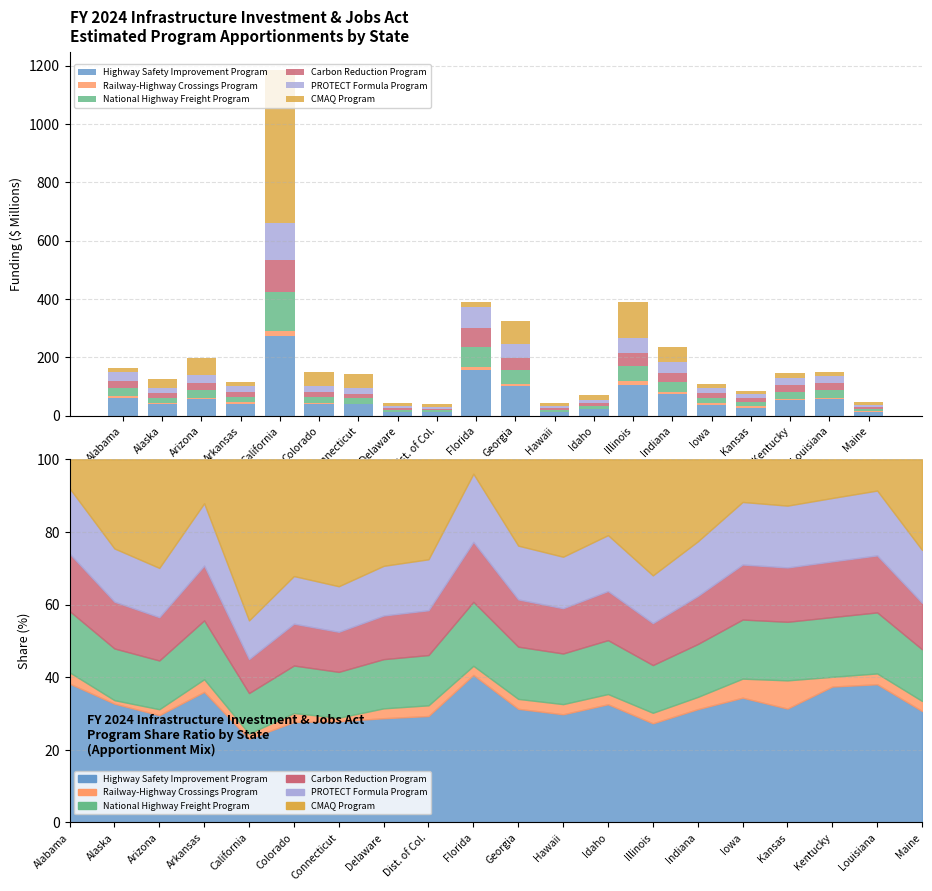

Reading left to right, extract all data points from this chart.

Highway Safety Improvement Program: 62.0	41.6	58.1	41.5	273.6	41.3	40.0	12.9	12.2	157.7	101.4	13.0	22.6	106.6	73.7	37.4	26.5	54.6	57.4	14.4
Railway-Highway Crossings Program: 5.0	1.2	3.2	4.0	16.6	3.7	1.4	1.2	1.2	9.8	8.9	1.2	2.0	11.3	7.9	5.7	6.6	3.9	4.5	1.3
National Highway Freight Program: 27.4	18.1	26.4	18.7	132.4	19.5	18.1	6.1	5.8	68.4	46.6	6.1	10.3	51.3	34.4	17.7	13.6	24.0	25.3	6.7
Carbon Reduction Program: 25.7	16.4	23.5	17.4	111.0	17.2	15.8	5.4	5.1	64.1	42.2	5.5	9.4	45.1	31.2	16.5	12.7	22.4	23.7	6.0
PROTECT Formula Program: 29.2	18.6	26.7	19.8	126.2	19.5	18.0	6.2	5.8	72.8	47.9	6.2	10.7	51.3	35.5	18.8	14.4	25.4	26.9	6.8
CMAQ Program: 12.9	31.2	58.8	14.0	526.1	47.9	50.2	13.2	11.5	15.4	77.0	11.7	14.5	124.8	53.4	12.8	10.8	15.5	13.0	11.7